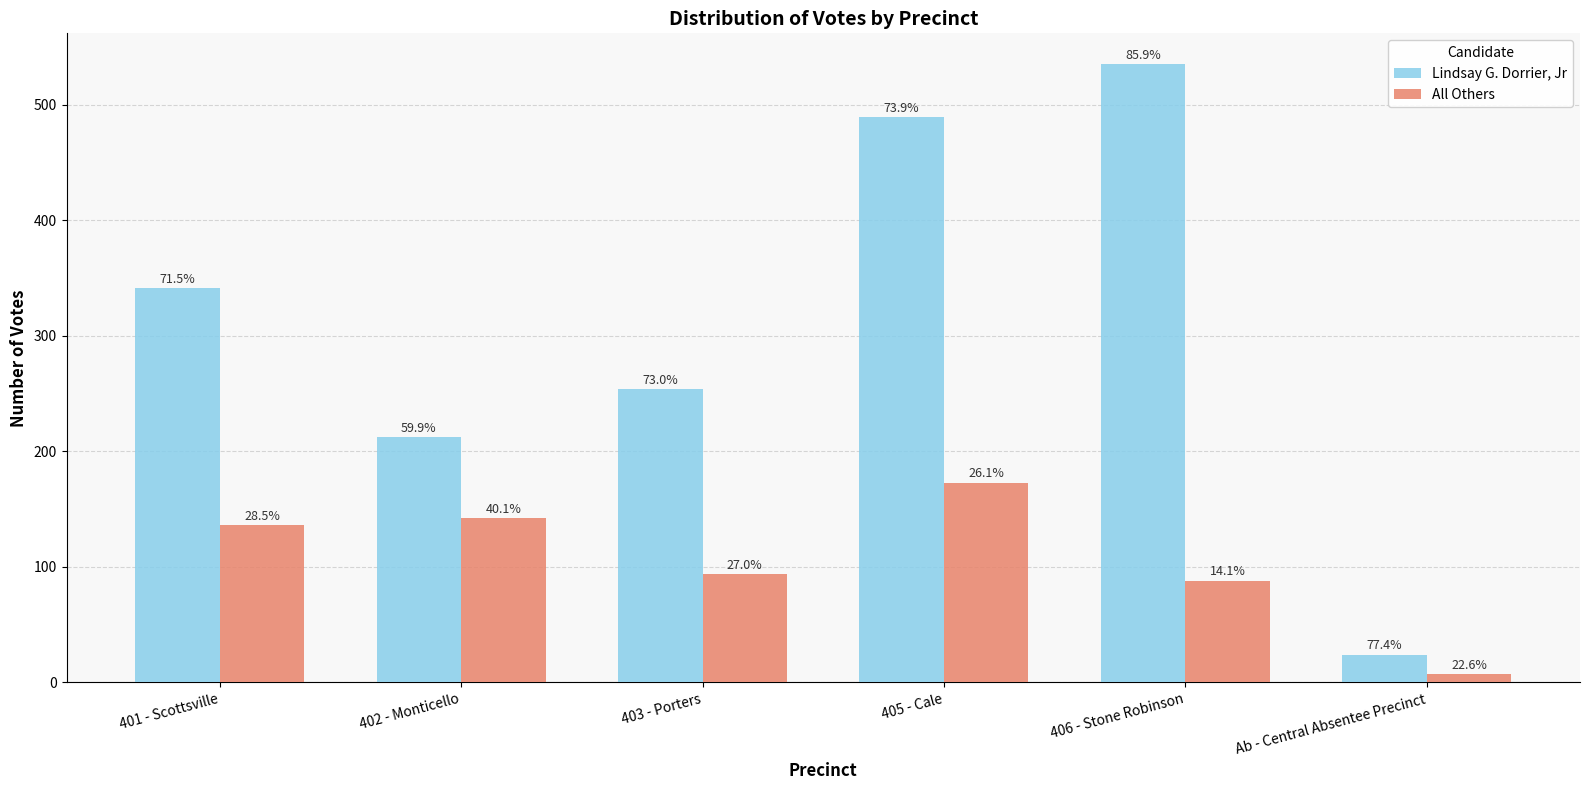

At which category is the sum across all series the highest?

405 - Cale